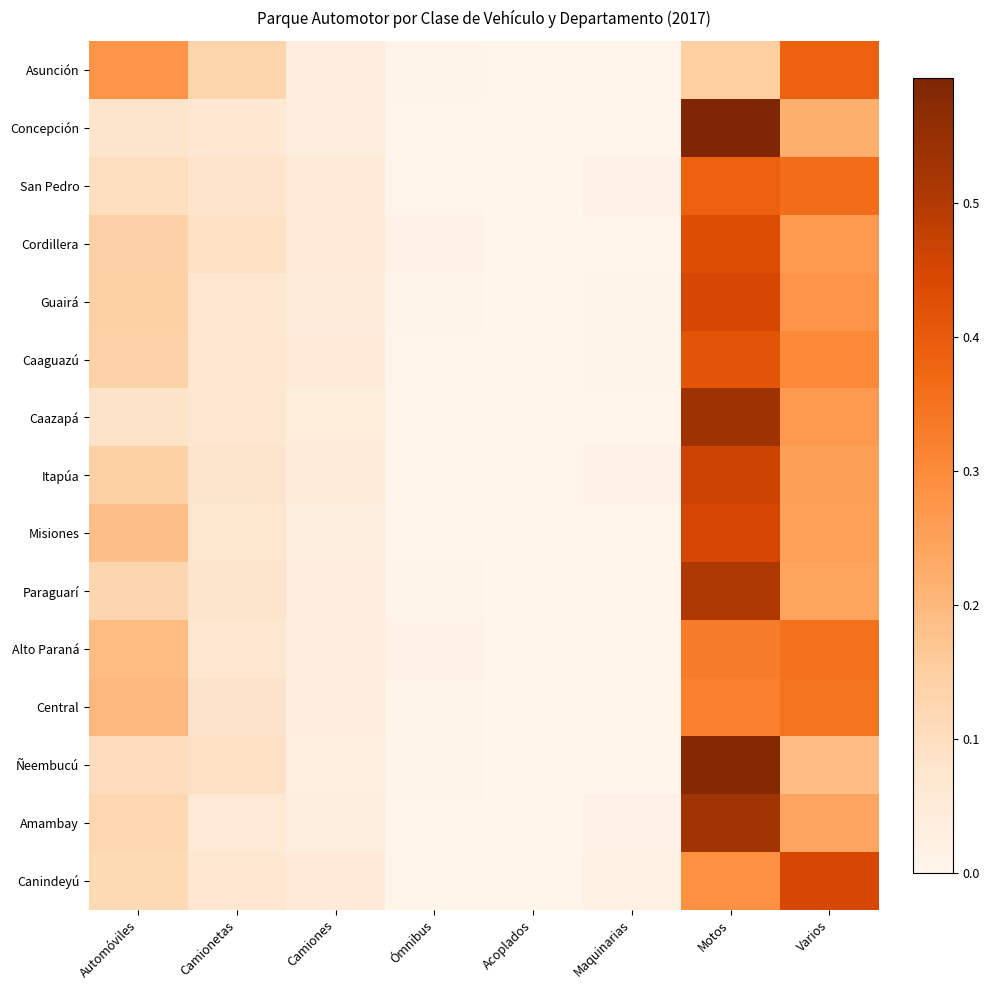

Reading right to left, list all the values displayed in this chart.

Asunción: Varios=0.4	Motos=0.1	Maquinarias=0.0	Acoplados=0.0	Ómnibus=0.0	Camiones=0.0	Camionetas=0.1	Automóviles=0.3
Concepción: Varios=0.2	Motos=0.6	Maquinarias=0.0	Acoplados=0.0	Ómnibus=0.0	Camiones=0.0	Camionetas=0.1	Automóviles=0.1
San Pedro: Varios=0.4	Motos=0.4	Maquinarias=0.0	Acoplados=0.0	Ómnibus=0.0	Camiones=0.1	Camionetas=0.1	Automóviles=0.1
Cordillera: Varios=0.3	Motos=0.4	Maquinarias=0.0	Acoplados=0.0	Ómnibus=0.0	Camiones=0.1	Camionetas=0.1	Automóviles=0.1
Guairá: Varios=0.3	Motos=0.4	Maquinarias=0.0	Acoplados=0.0	Ómnibus=0.0	Camiones=0.0	Camionetas=0.1	Automóviles=0.1
Caaguazú: Varios=0.3	Motos=0.4	Maquinarias=0.0	Acoplados=0.0	Ómnibus=0.0	Camiones=0.1	Camionetas=0.1	Automóviles=0.1
Caazapá: Varios=0.3	Motos=0.5	Maquinarias=0.0	Acoplados=0.0	Ómnibus=0.0	Camiones=0.0	Camionetas=0.1	Automóviles=0.1
Itapúa: Varios=0.3	Motos=0.5	Maquinarias=0.0	Acoplados=0.0	Ómnibus=0.0	Camiones=0.0	Camionetas=0.1	Automóviles=0.1
Misiones: Varios=0.3	Motos=0.5	Maquinarias=0.0	Acoplados=0.0	Ómnibus=0.0	Camiones=0.0	Camionetas=0.1	Automóviles=0.2
Paraguarí: Varios=0.2	Motos=0.5	Maquinarias=0.0	Acoplados=0.0	Ómnibus=0.0	Camiones=0.0	Camionetas=0.1	Automóviles=0.1
Alto Paraná: Varios=0.3	Motos=0.3	Maquinarias=0.0	Acoplados=0.0	Ómnibus=0.0	Camiones=0.0	Camionetas=0.1	Automóviles=0.2
Central: Varios=0.3	Motos=0.3	Maquinarias=0.0	Acoplados=0.0	Ómnibus=0.0	Camiones=0.0	Camionetas=0.1	Automóviles=0.2
Ñeembucú: Varios=0.2	Motos=0.6	Maquinarias=0.0	Acoplados=0.0	Ómnibus=0.0	Camiones=0.0	Camionetas=0.1	Automóviles=0.1
Amambay: Varios=0.2	Motos=0.5	Maquinarias=0.0	Acoplados=0.0	Ómnibus=0.0	Camiones=0.0	Camionetas=0.1	Automóviles=0.1
Canindeyú: Varios=0.4	Motos=0.3	Maquinarias=0.0	Acoplados=0.0	Ómnibus=0.0	Camiones=0.1	Camionetas=0.1	Automóviles=0.1